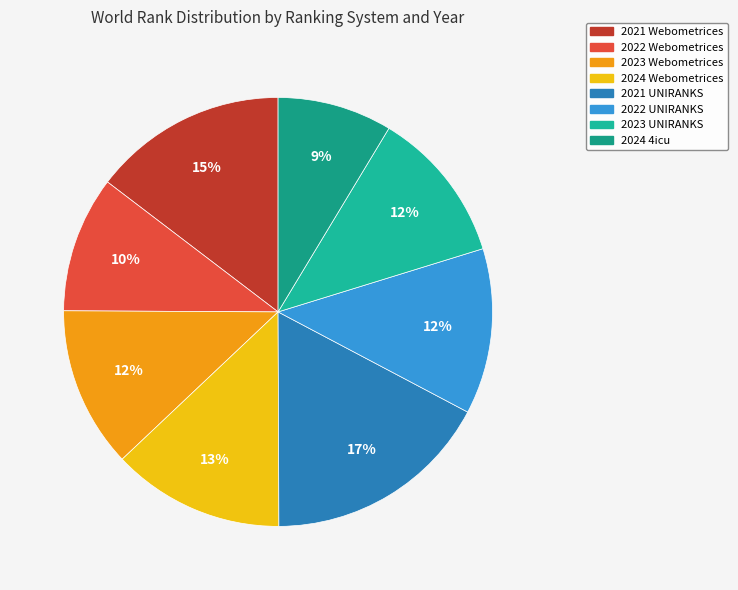

True or false: 2024 Webometrices accounts for 13% of the total.

True